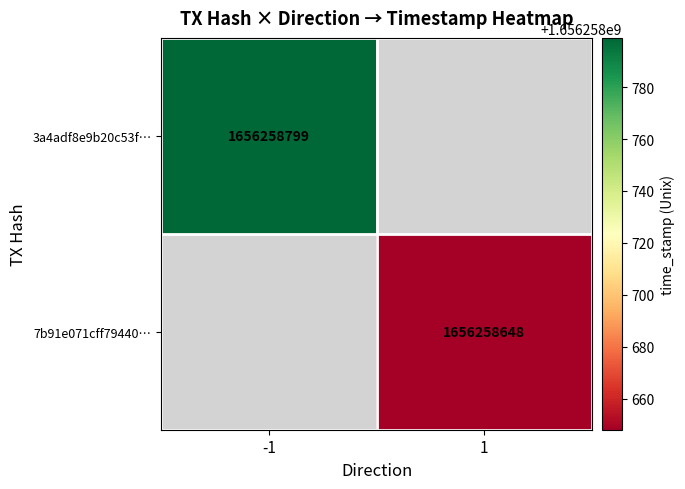

Which series has the largest range (max minus min)?

3a4adf8e9b20c53f5122b4e23d440a8e8430b88